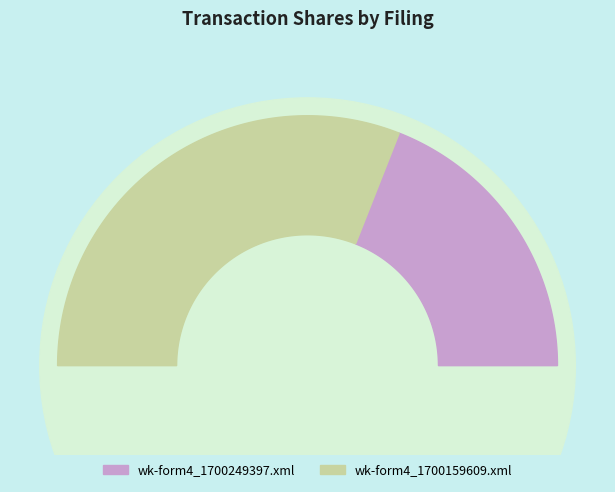

To the nearest percent, what portion does wk-form4_1700159609.xml represent?

62%